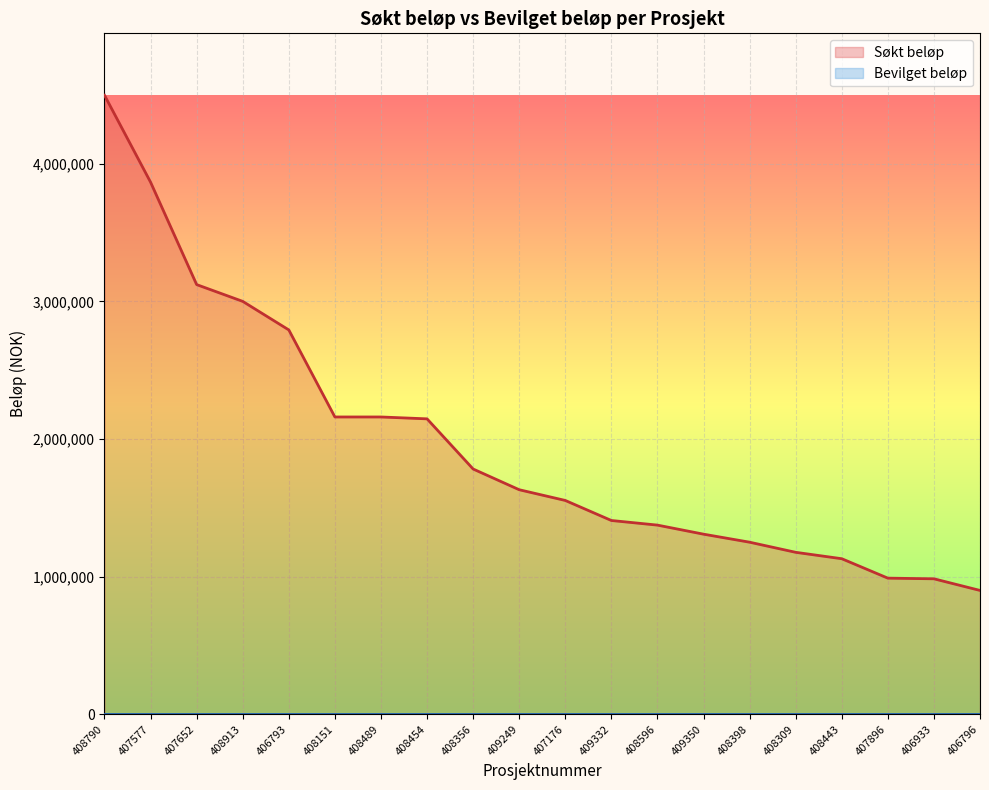

Which category has the lowest value across all series?

406796